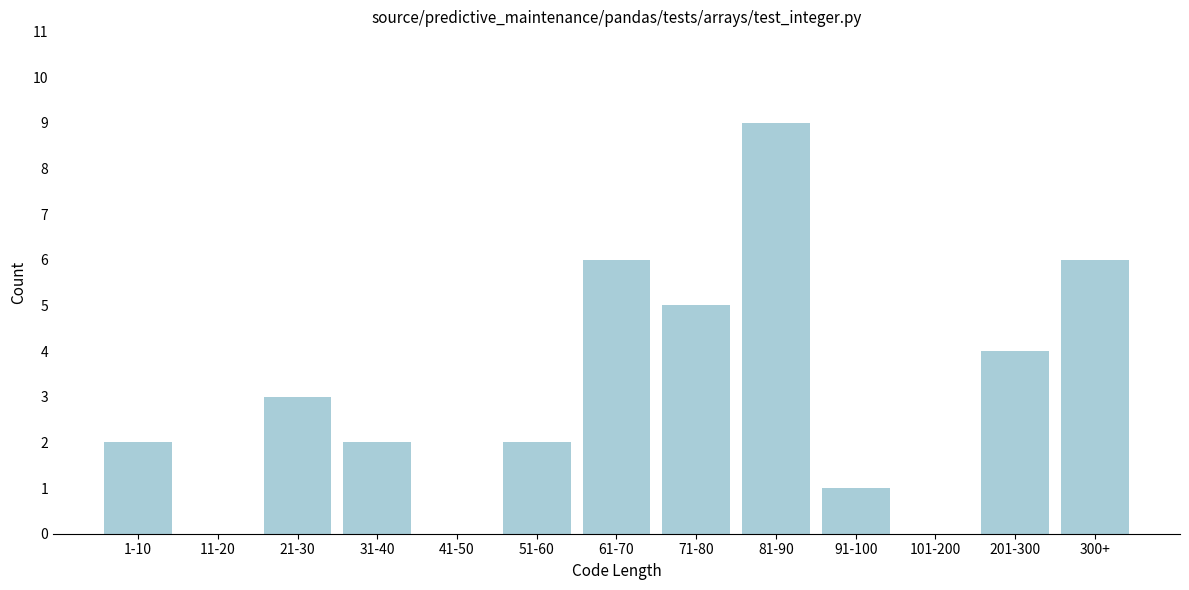

Reading right to left, transcribe all the data shown in this chart.

300+=6	201-300=4	101-200=0	91-100=1	81-90=9	71-80=5	61-70=6	51-60=2	41-50=0	31-40=2	21-30=3	11-20=0	1-10=2